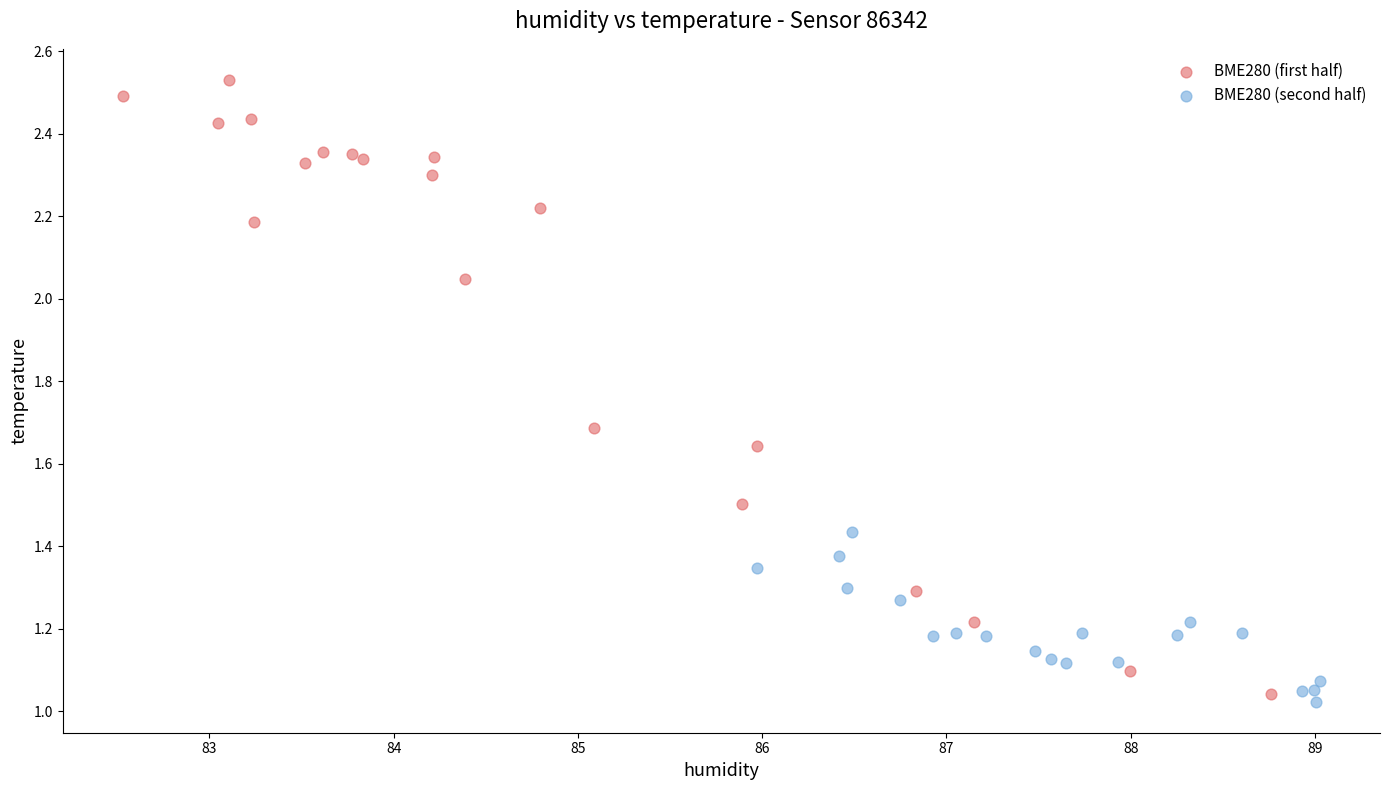

Which series contains the highest Y value?

BME280 (first half)